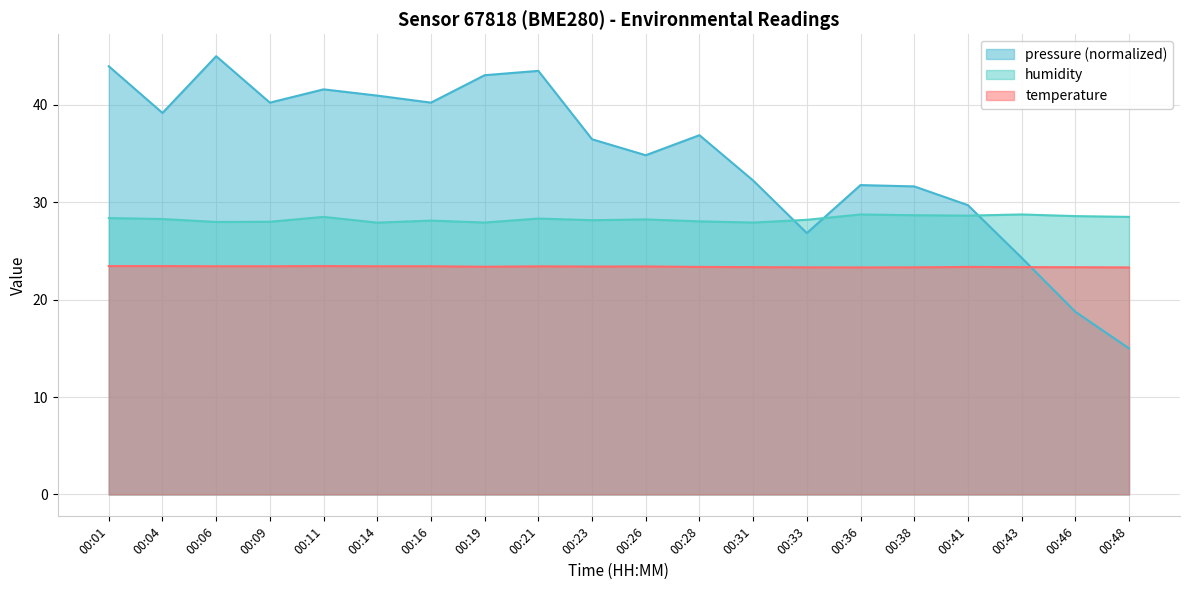

What is the average value of the pressure_scaled series?

34.8